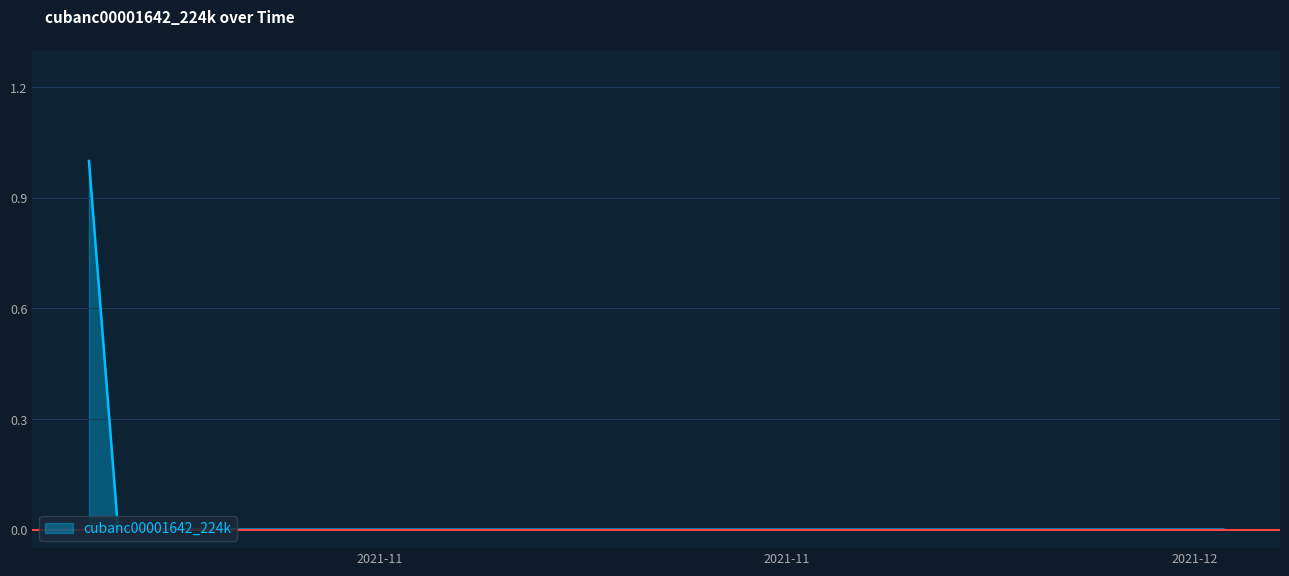

What is the maximum value shown in the chart?

1